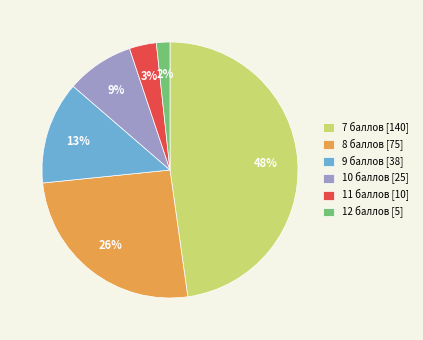

Which slice is the largest?

7 баллов [140]